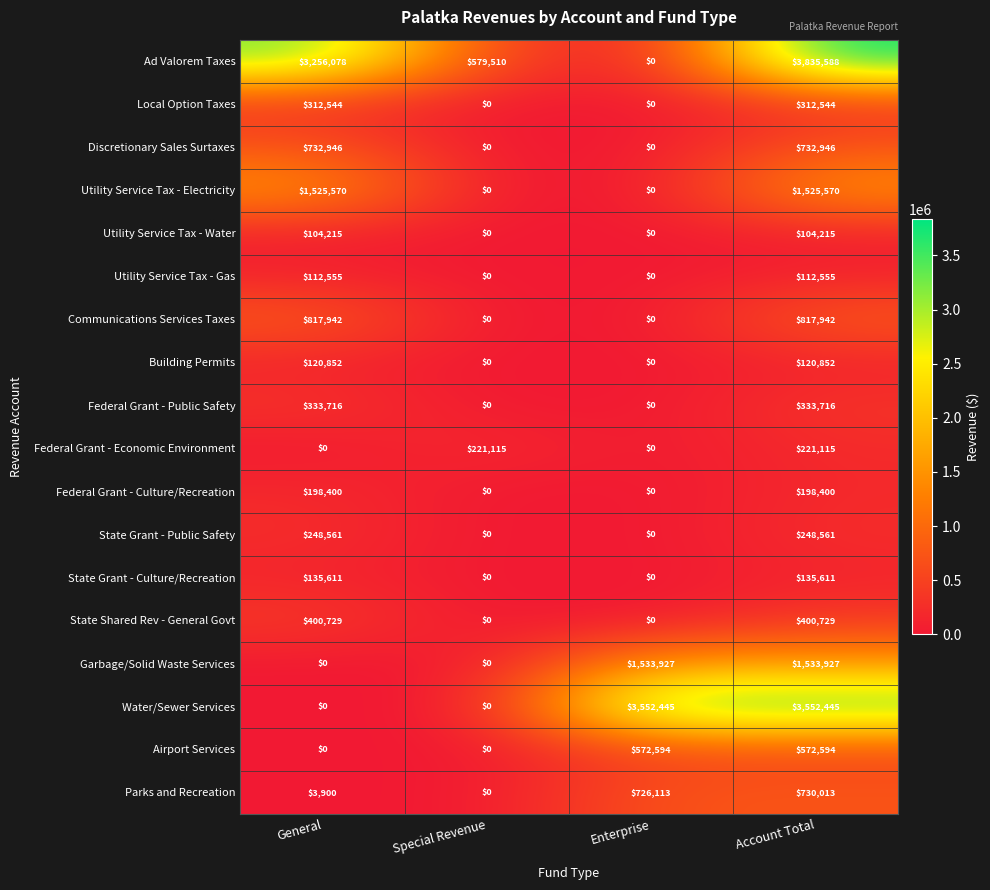

What is the sum of all Discretionary Sales Surtaxes values?

1465892